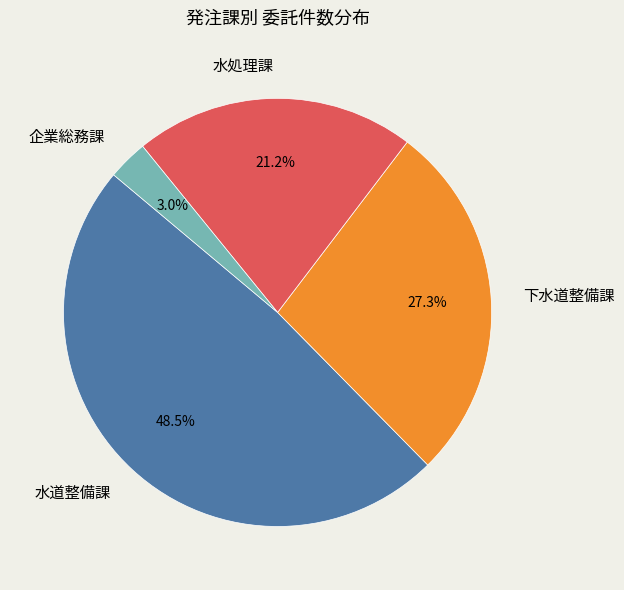

What percentage is the 企業総務課 slice, to the nearest percent?

3%